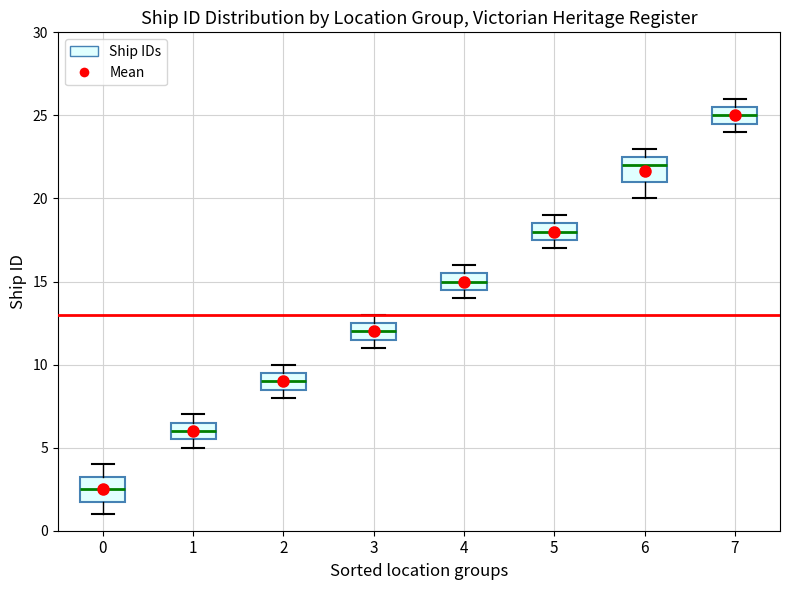

Reading left to right, transcribe this box plot: for each box, give where its median line is, the range the box spans, and where its two whiskers end, as read against the y-axis. The values are not printed on the chart, so give them approximately, as read against the axis.

0: median 2.5, box 2.0 to 3.5, whiskers 1.0 to 4.0
1: median 6.0, box 5.5 to 6.5, whiskers 5.0 to 7.0
2: median 9.0, box 8.5 to 9.5, whiskers 8.0 to 10.0
3: median 12.0, box 11.5 to 12.5, whiskers 11.0 to 13.0
4: median 15.0, box 14.5 to 15.5, whiskers 14.0 to 16.0
5: median 18.0, box 17.5 to 18.5, whiskers 17.0 to 19.0
6: median 22.0, box 21.0 to 22.5, whiskers 20.0 to 23.0
7: median 25.0, box 24.5 to 25.5, whiskers 24.0 to 26.0